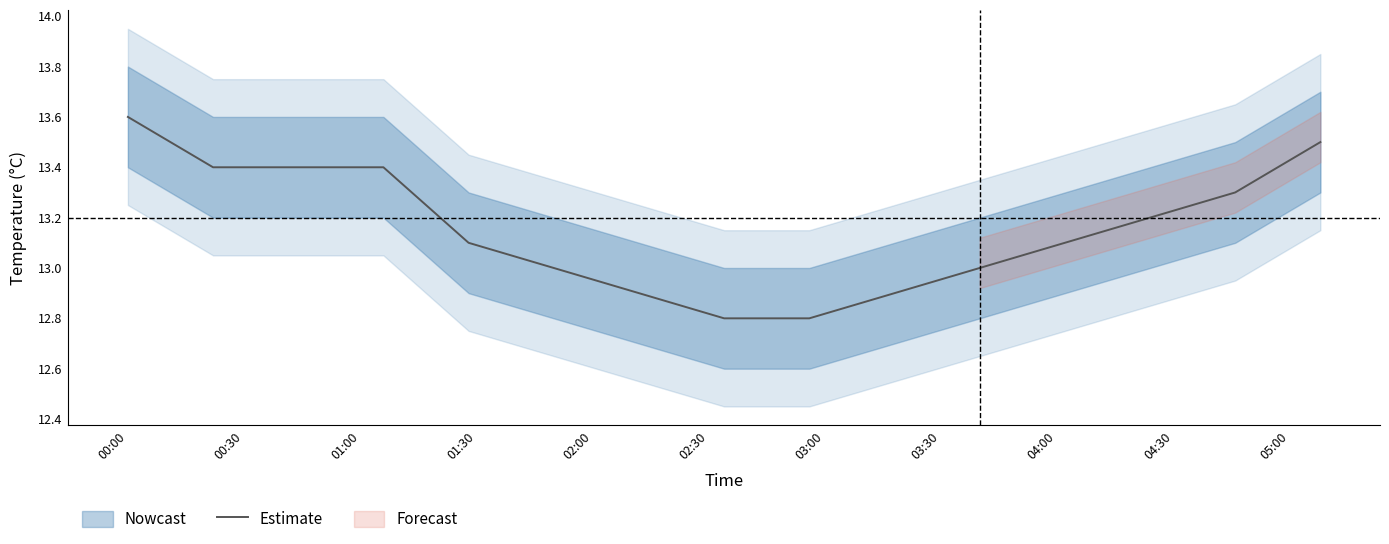

What is the lowest value of the Estimate series?

12.8